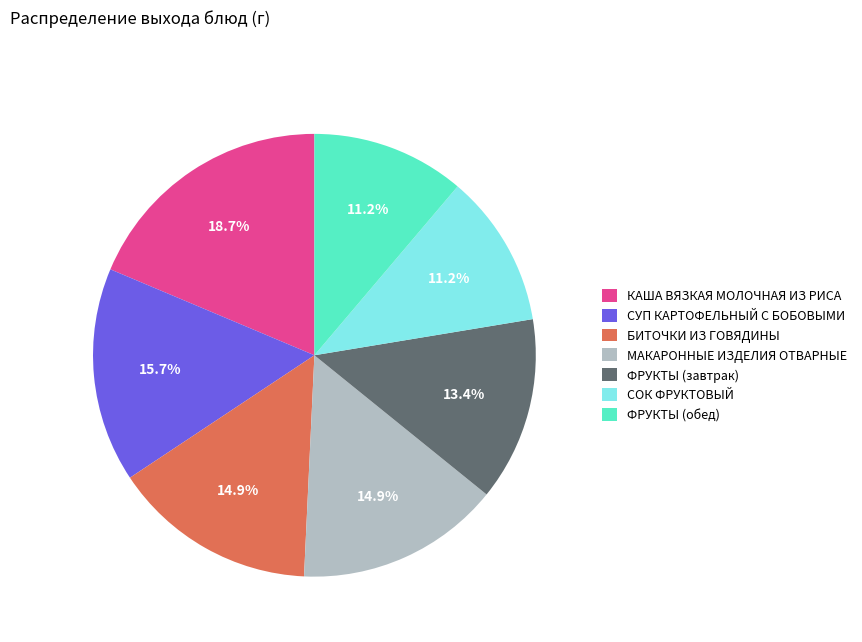

What is the ratio of the value at СУП КАРТОФЕЛЬНЫЙ С БОБОВЫМИ to the value at БИТОЧКИ ИЗ ГОВЯДИНЫ?

1.1